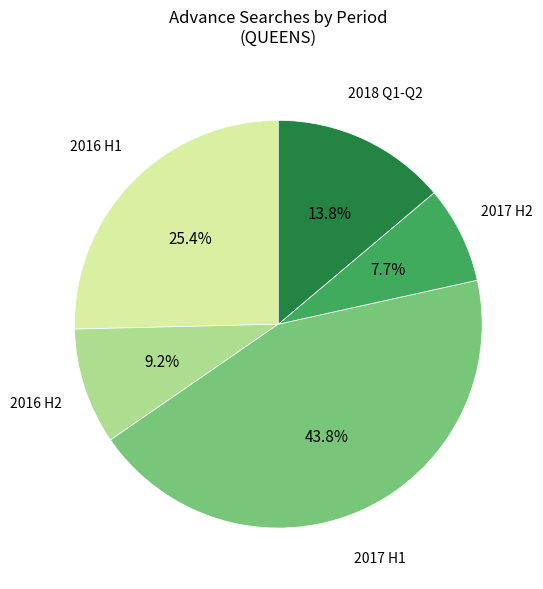

To the nearest percent, what is the average slice percentage?

20%